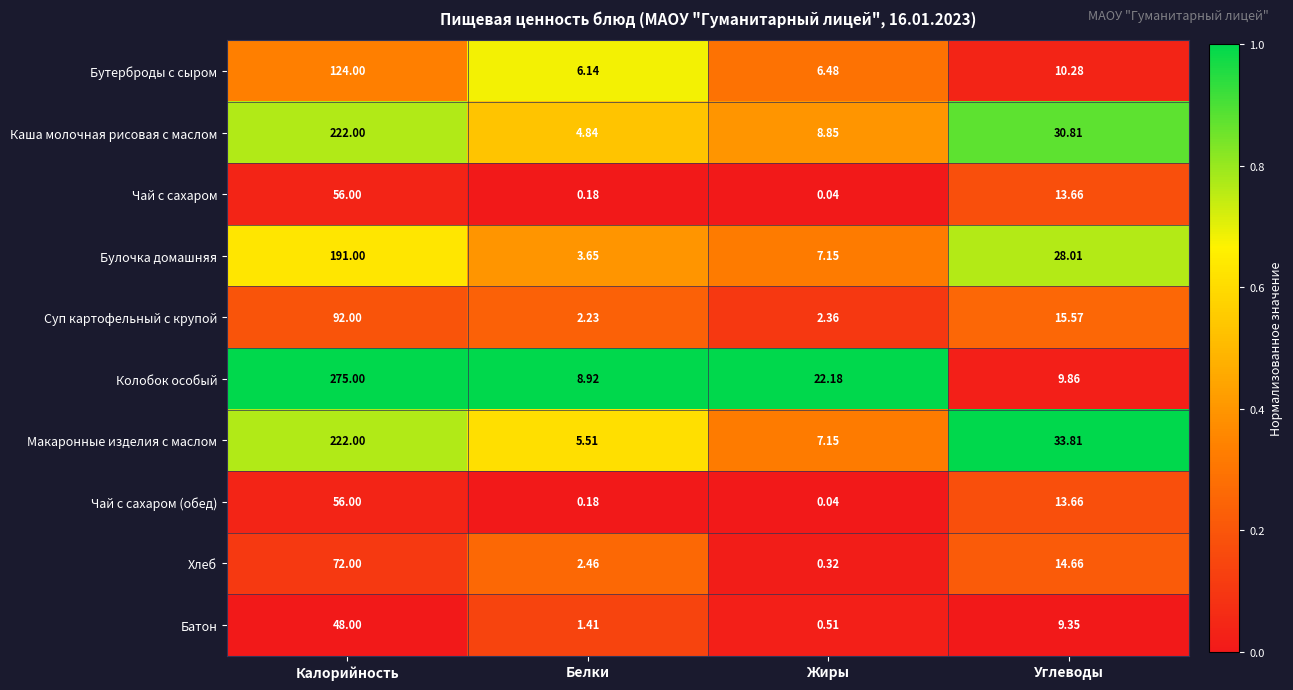

Which label corresponds to the largest value in the chart?

Калорийность